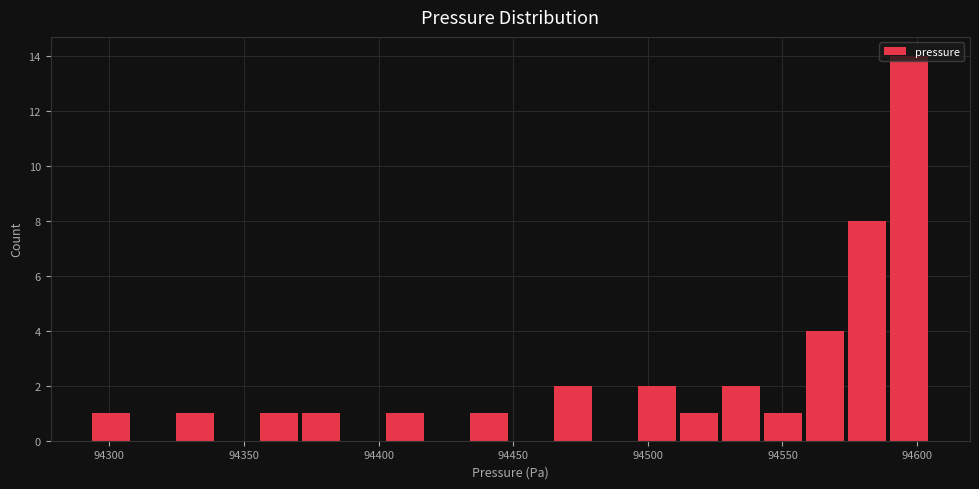

Around what value on the x-axis is the tallest bar? Give the approximate position of its centre, as read against the axis.

94595